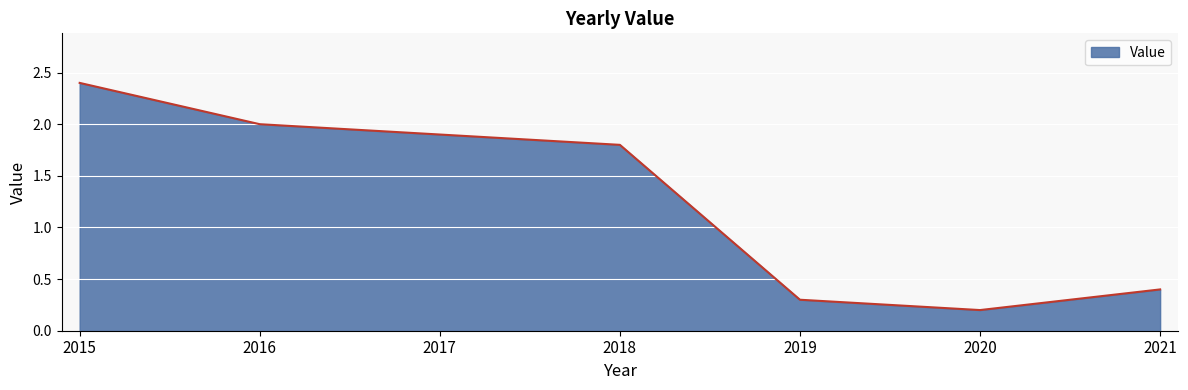

Which label corresponds to the smallest value in the chart?

2020